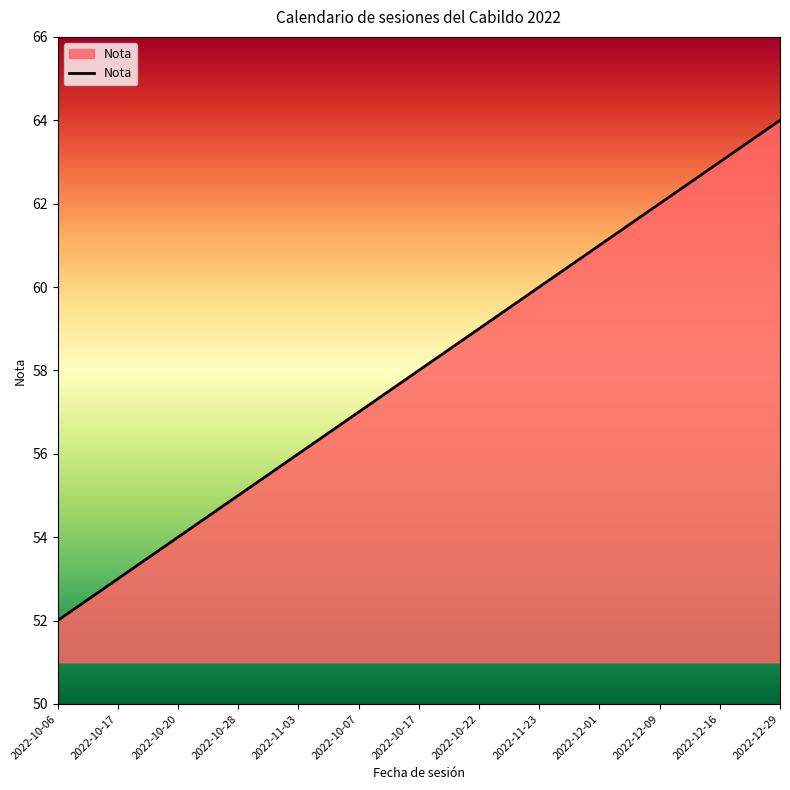

What is the approximate value at 2022-10-17, to the nearest 5?

55